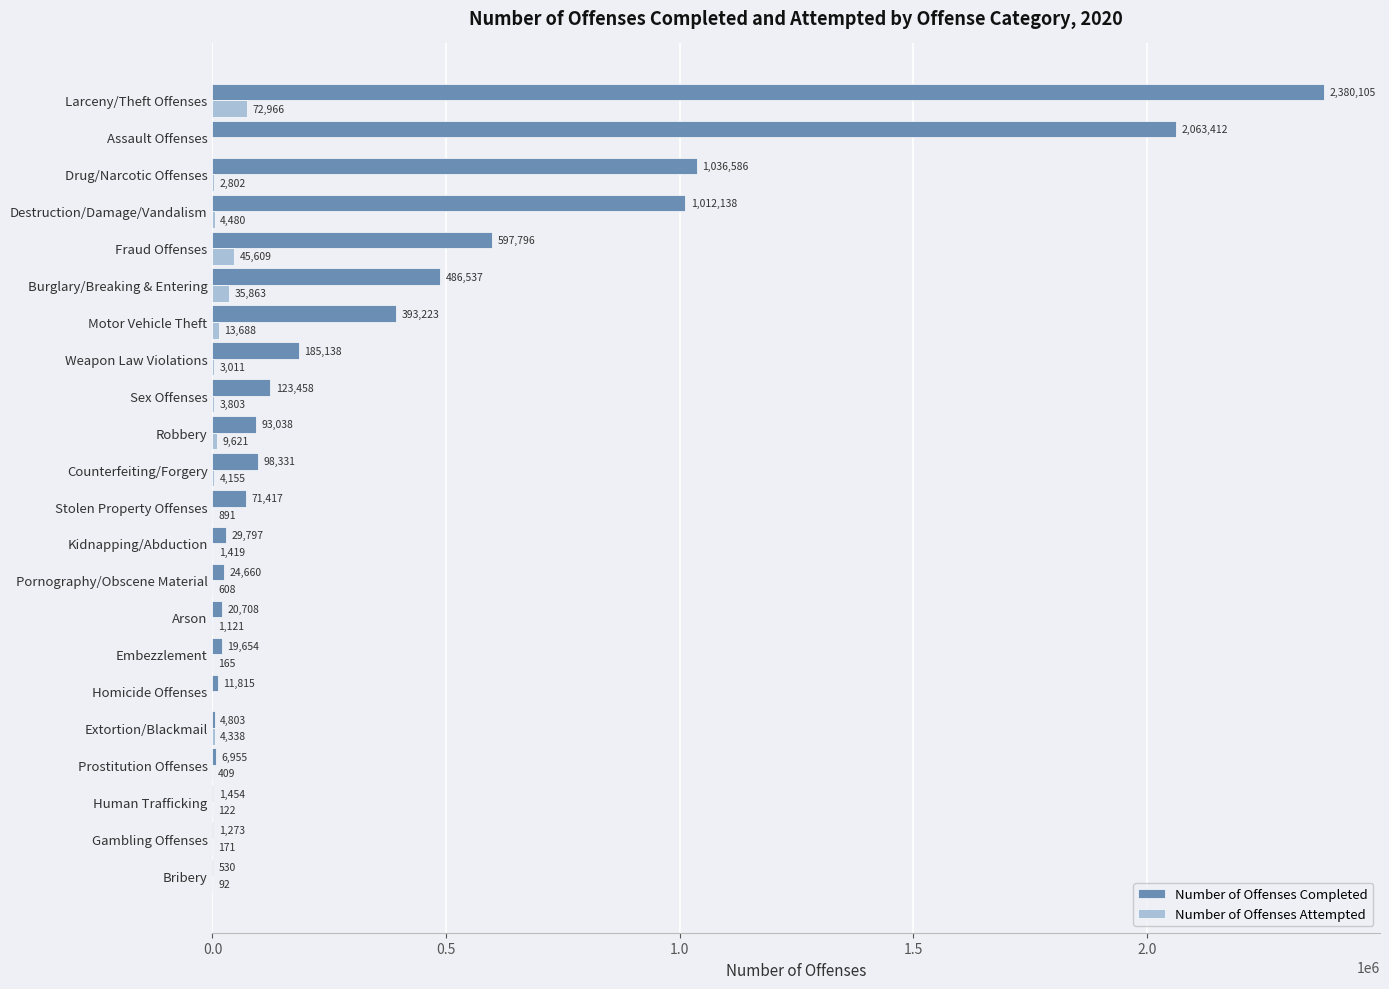

Which series changed the most between Arson and Larceny/Theft Offenses?

Number of Offenses Completed